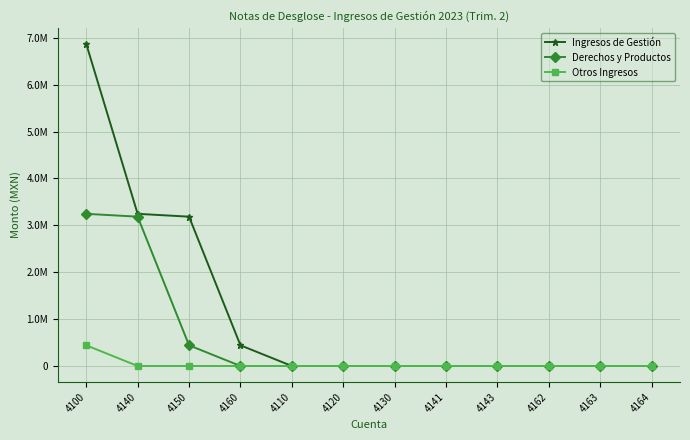

Rank the series by their average value, from lowest to highest.

Otros Ingresos, Derechos y Productos, Ingresos de Gestión